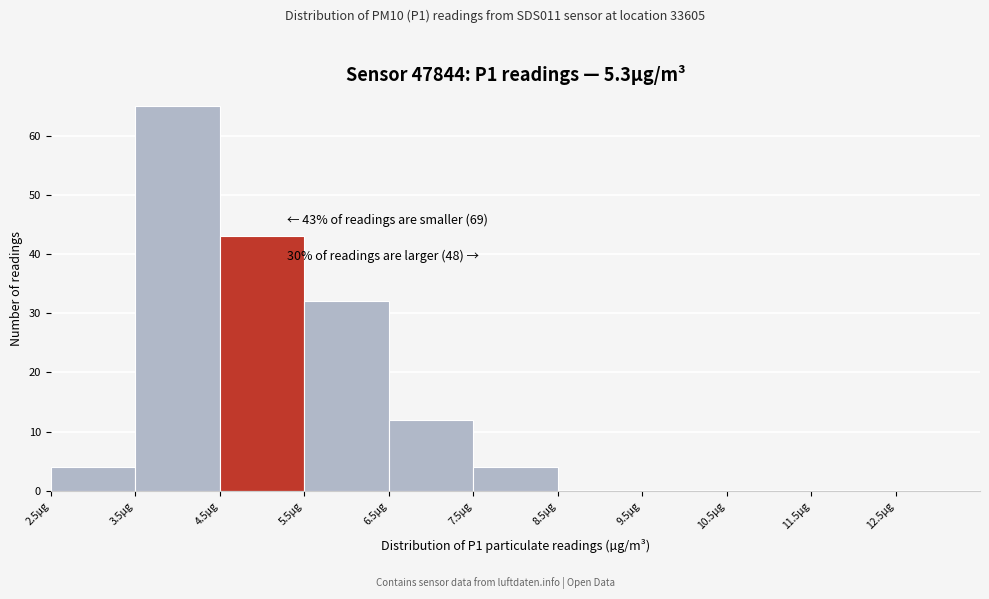

Over which range of the x-axis is the bar tallest?

3.5 to 4.5